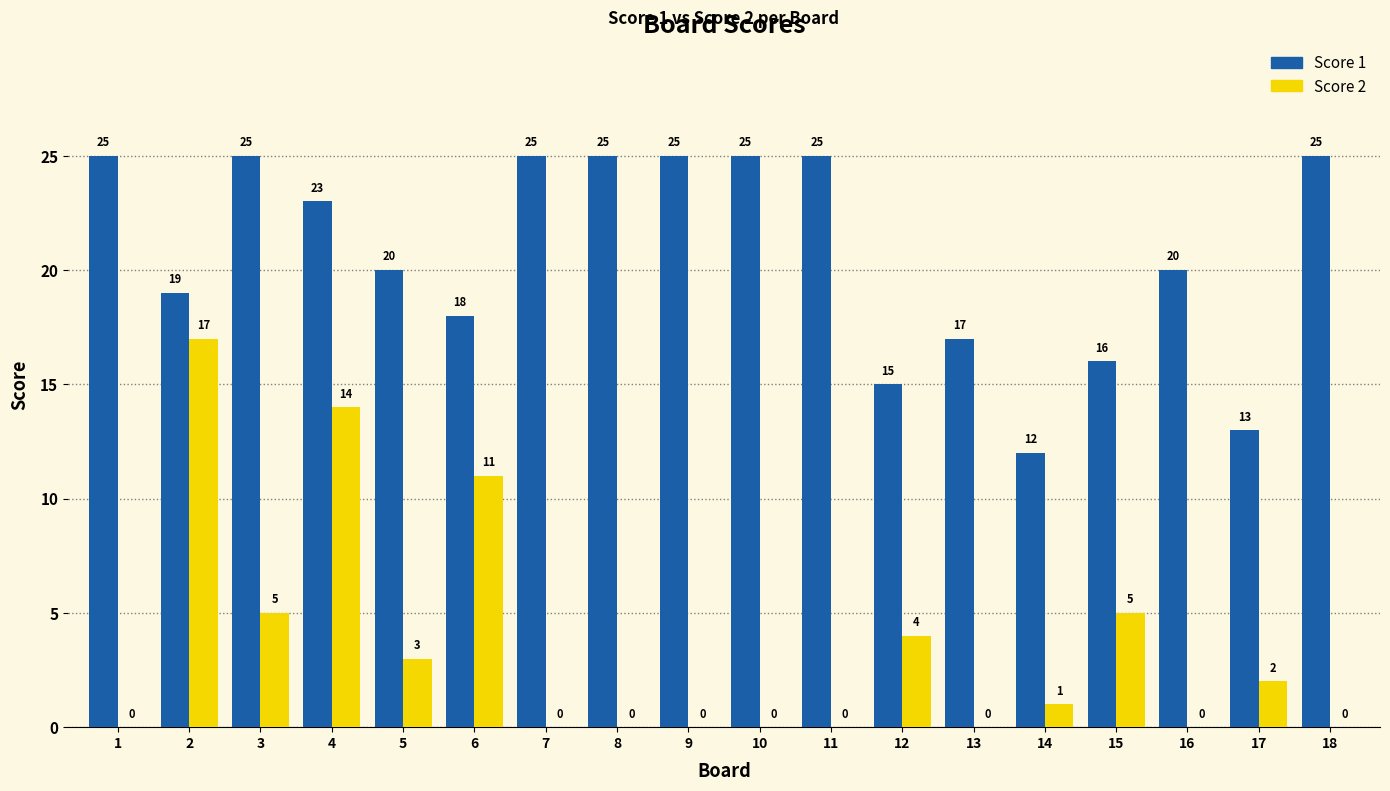

Where does the Score 1 series first go above 23?

1